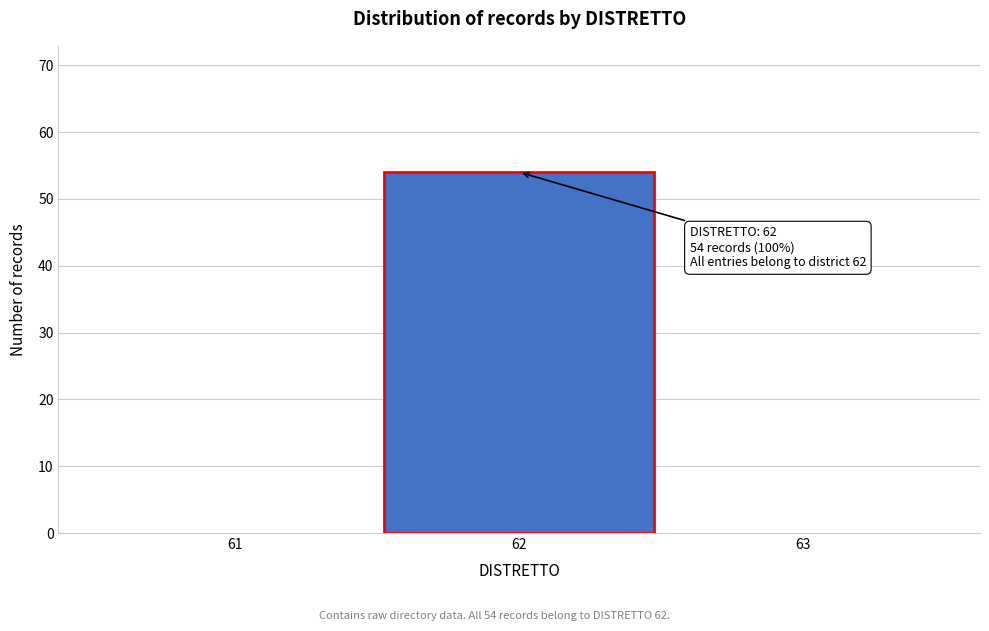

Reading right to left, what are all the values shown in this chart?

63=0	62=54	61=0